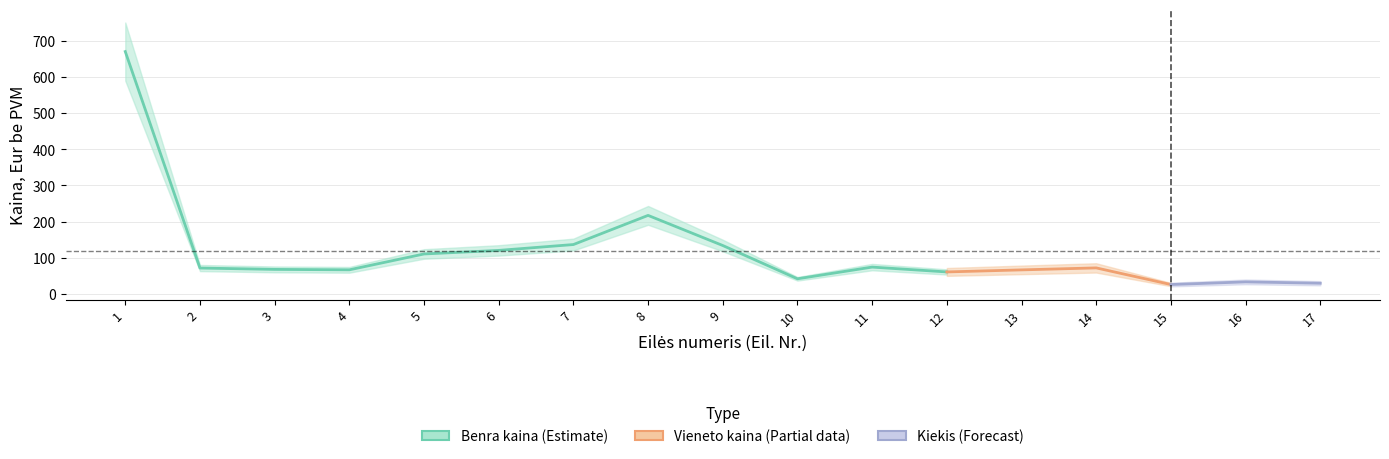

Which series has the largest total across all categories?

Benra kaina, Eur be PVM